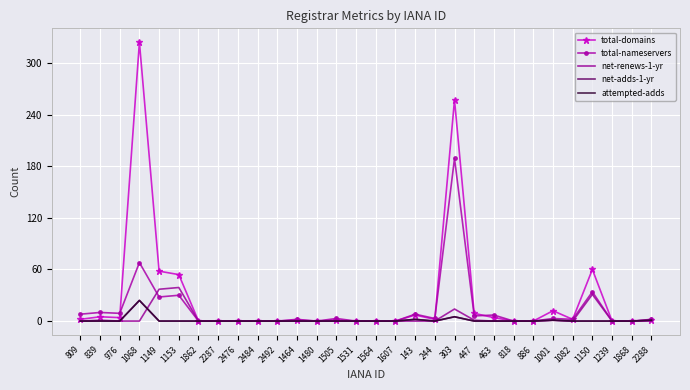

Where is the first local maximum for net-renews-1-yr?

839